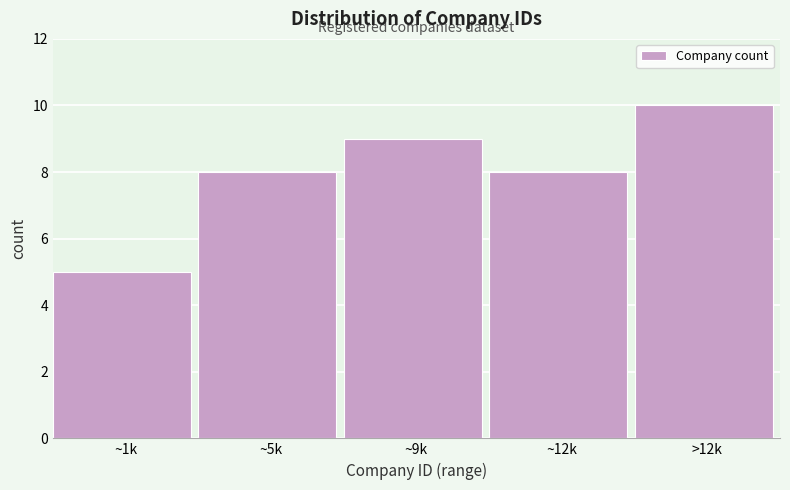

Reading left to right, what are all the values shown in this chart?

~1k=5	~5k=8	~9k=9	~12k=8	>12k=10